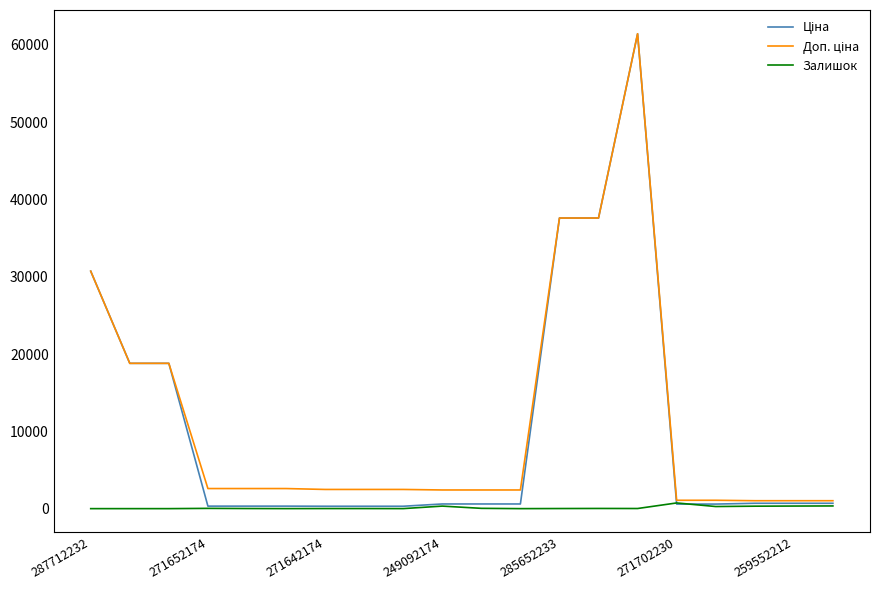

What is the maximum value shown in the chart?

61434.3